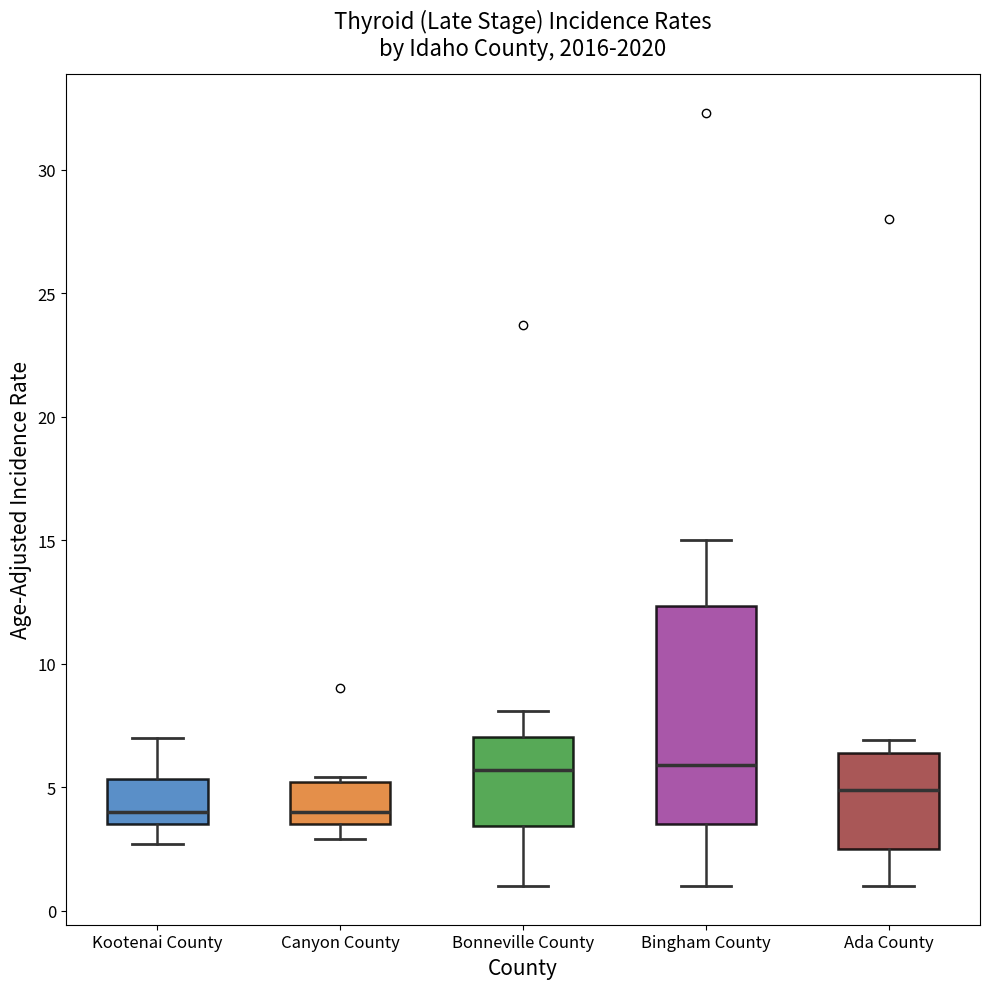

Reading left to right, transcribe this box plot: for each box, give where its median line is, the range the box spans, and where its two whiskers end, as read against the y-axis. The values are not printed on the chart, so give them approximately, as read against the axis.

Kootenai County: median 4.0, box 3.5 to 5.5, whiskers 2.5 to 7.0
Canyon County: median 4.0, box 3.5 to 5.0, whiskers 3.0 to 5.5
Bonneville County: median 5.5, box 3.5 to 7.0, whiskers 1.0 to 8.0
Bingham County: median 6.0, box 3.5 to 12.5, whiskers 1.0 to 15.0
Ada County: median 5.0, box 2.5 to 6.5, whiskers 1.0 to 7.0